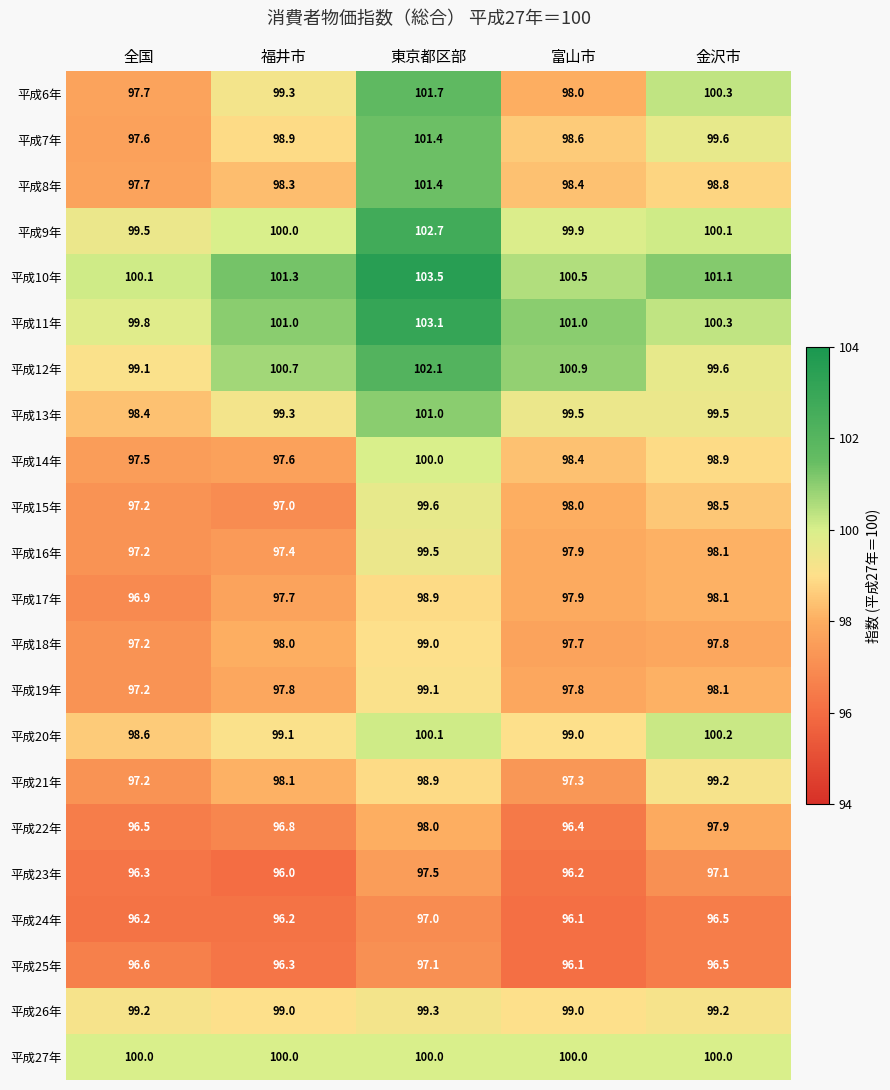

How many data points does each series have?

5